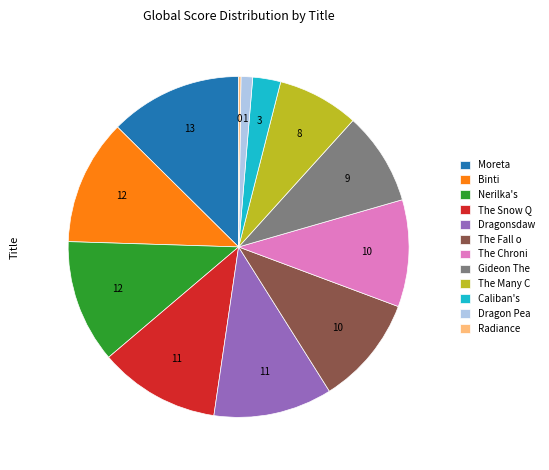

Which has a higher value, The Chroni or Nerilka's?

Nerilka's